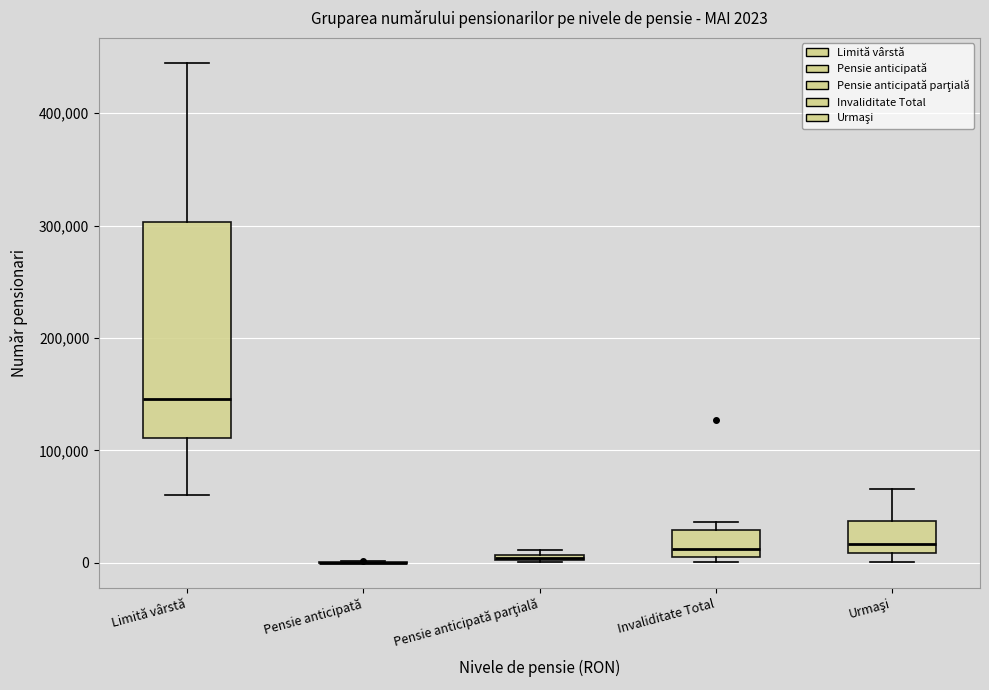

Which box is the tallest, from its lower edge to its upper edge?

Limită vârstă